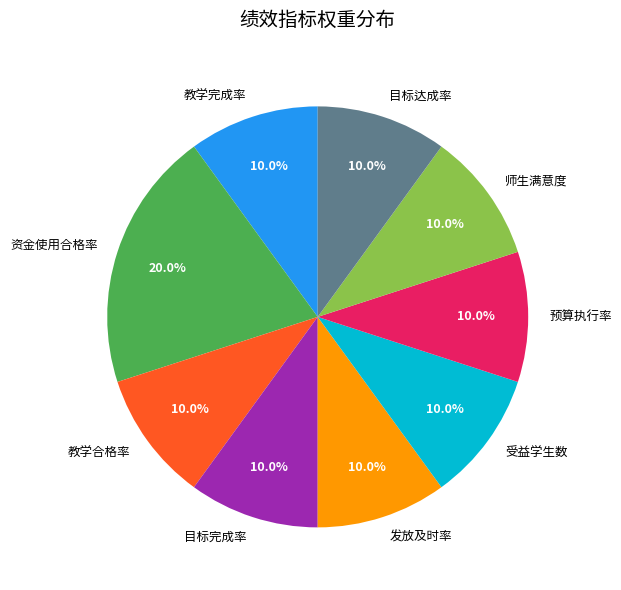

Is it true that 发放及时率 is 10% of the pie?

True